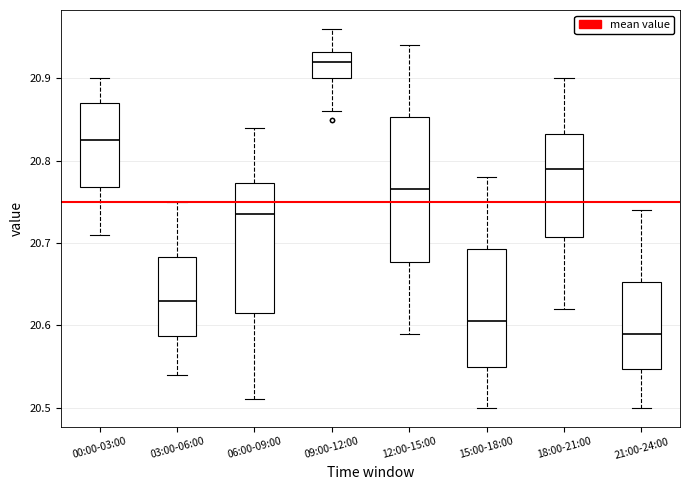

Which box's median line is the highest?

09:00-12:00